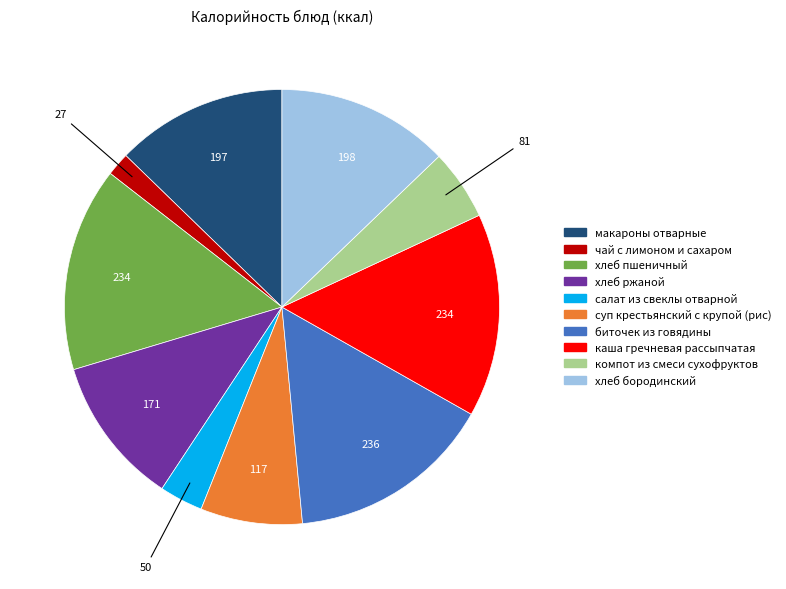

How many slices are in this pie chart?

10